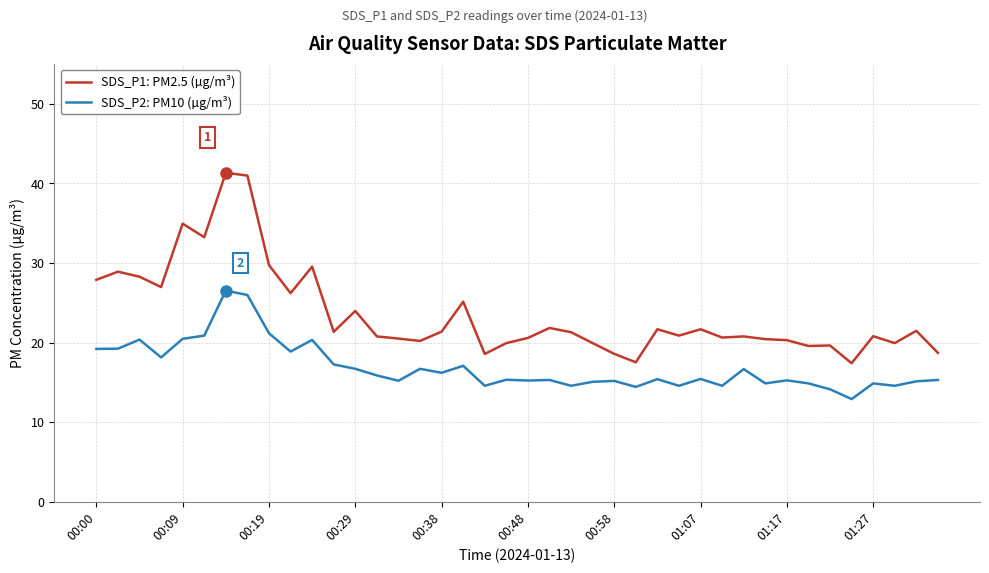

What is the minimum value for SDS_P2: PM10 (µg/m³)?

12.9